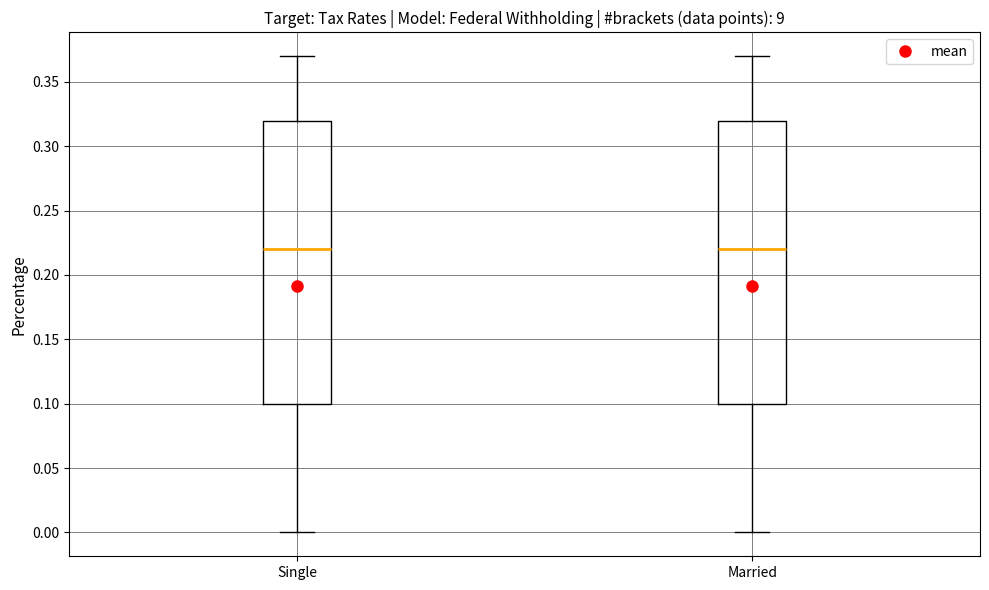

Where does the lower whisker of the box for Single end on the y-axis? The values are not printed on the chart, so give them approximately, as read against the axis.

0.00